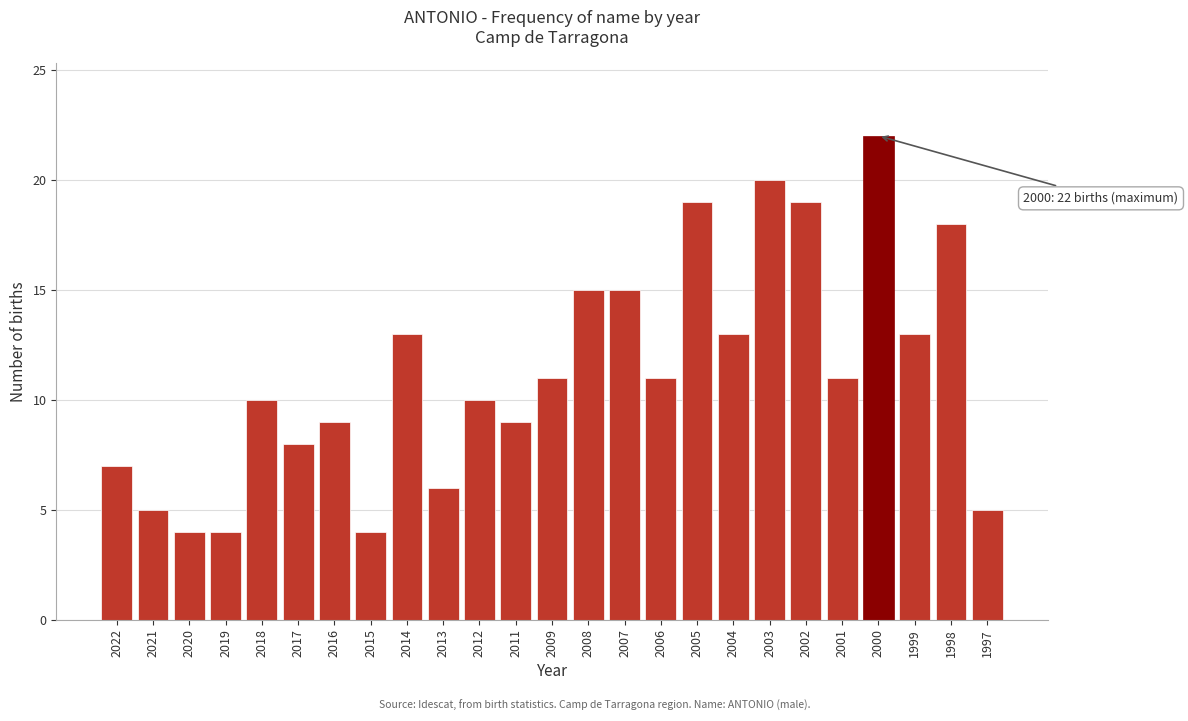

Reading right to left, what are all the values shown in this chart?

1997=5	1998=18	1999=13	2000=22	2001=11	2002=19	2003=20	2004=13	2005=19	2006=11	2007=15	2008=15	2009=11	2011=9	2012=10	2013=6	2014=13	2015=4	2016=9	2017=8	2018=10	2019=4	2020=4	2021=5	2022=7